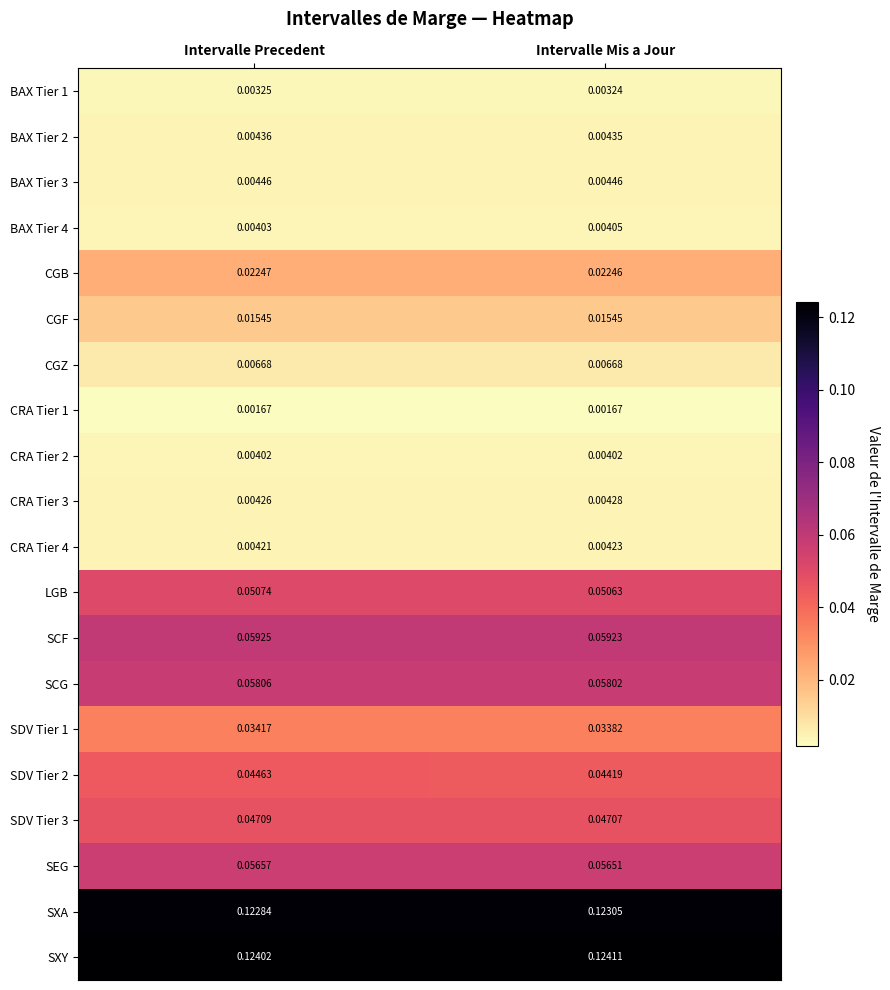

Rank the series by their maximum value, from highest to lowest.

SXY, SXA, SCF, SCG, SEG, LGB, SDV Tier 3, SDV Tier 2, SDV Tier 1, CGB, CGF, CGZ, BAX Tier 3, BAX Tier 2, CRA Tier 3, CRA Tier 4, BAX Tier 4, CRA Tier 2, BAX Tier 1, CRA Tier 1